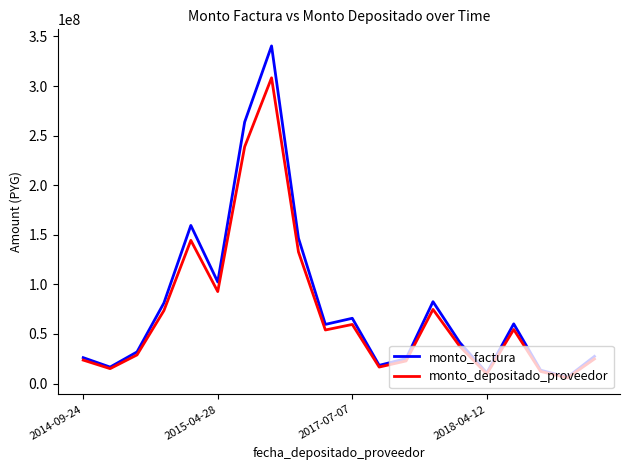

What is the greatest value displayed?

340483411